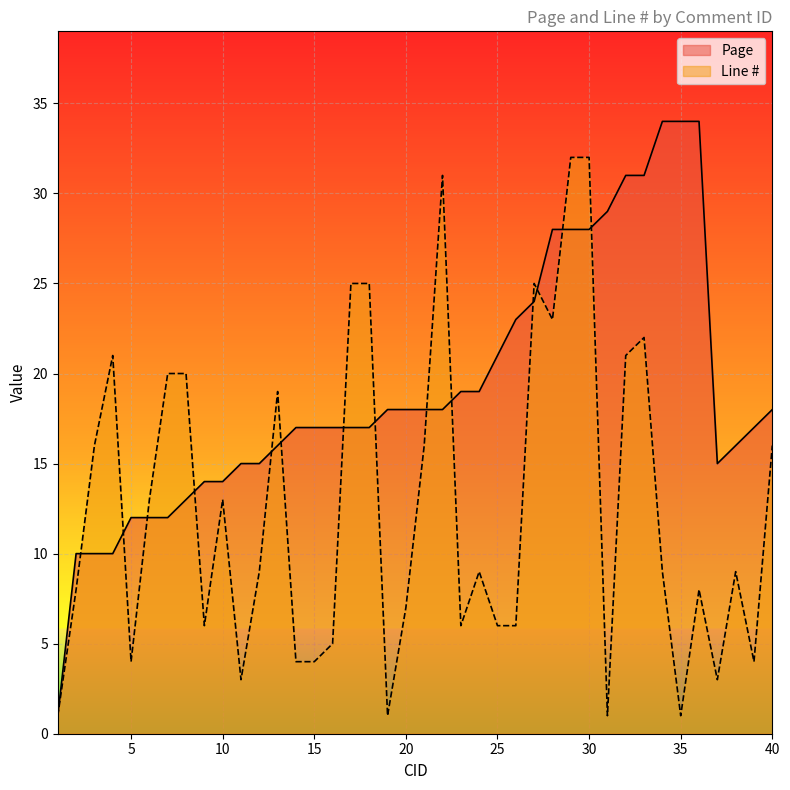

Between 20 and 15, which is larger?

20